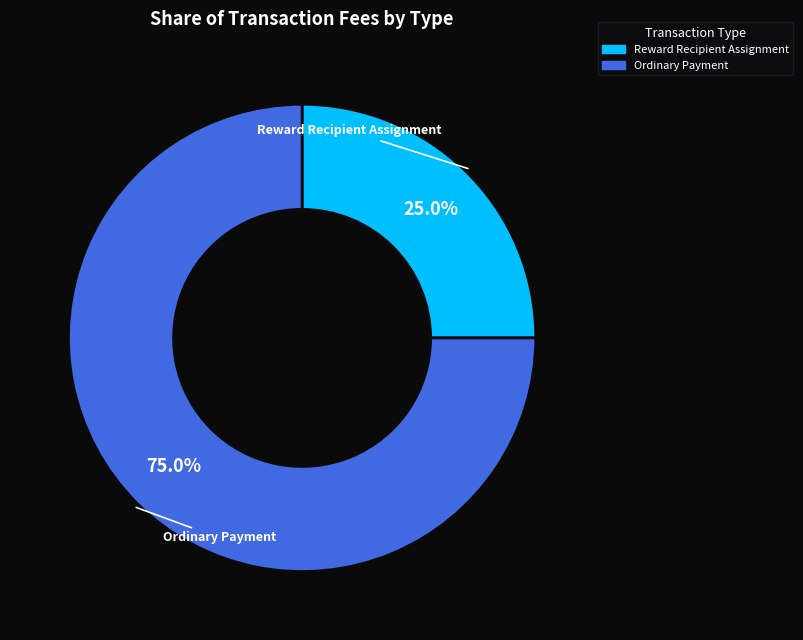

To the nearest percent, what portion does Reward Recipient Assignment represent?

25%